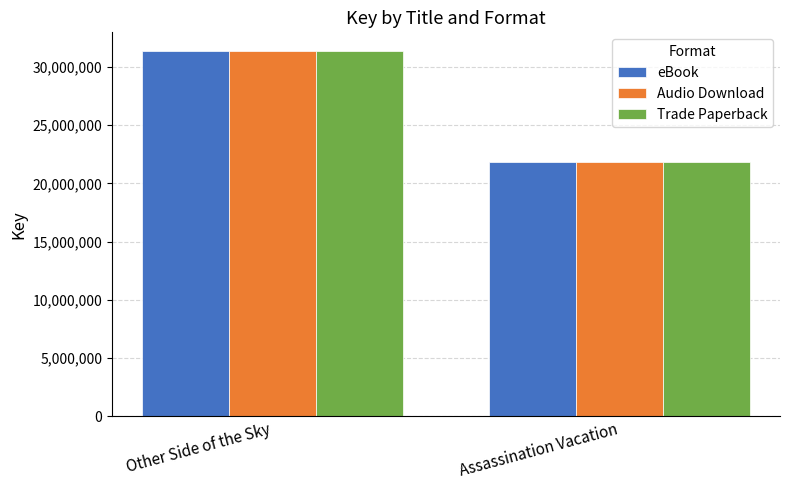

What is the sum of all Audio Download values?

53273588